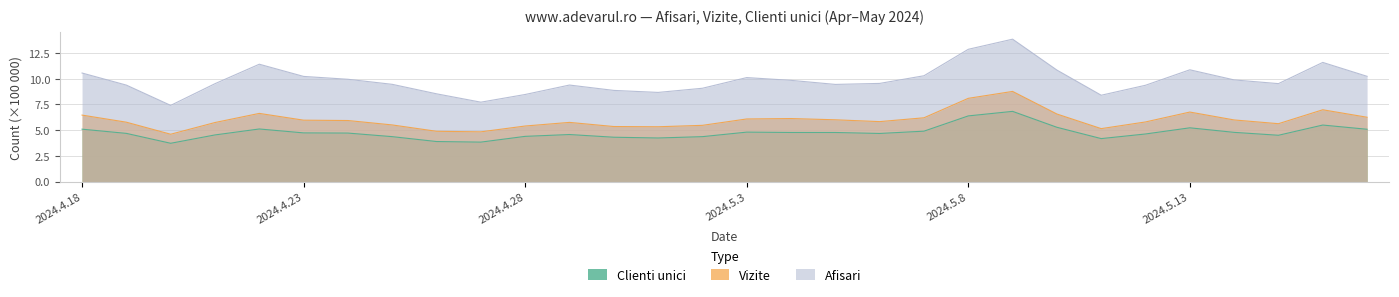

What is the sum of all Vizite values?

180.0